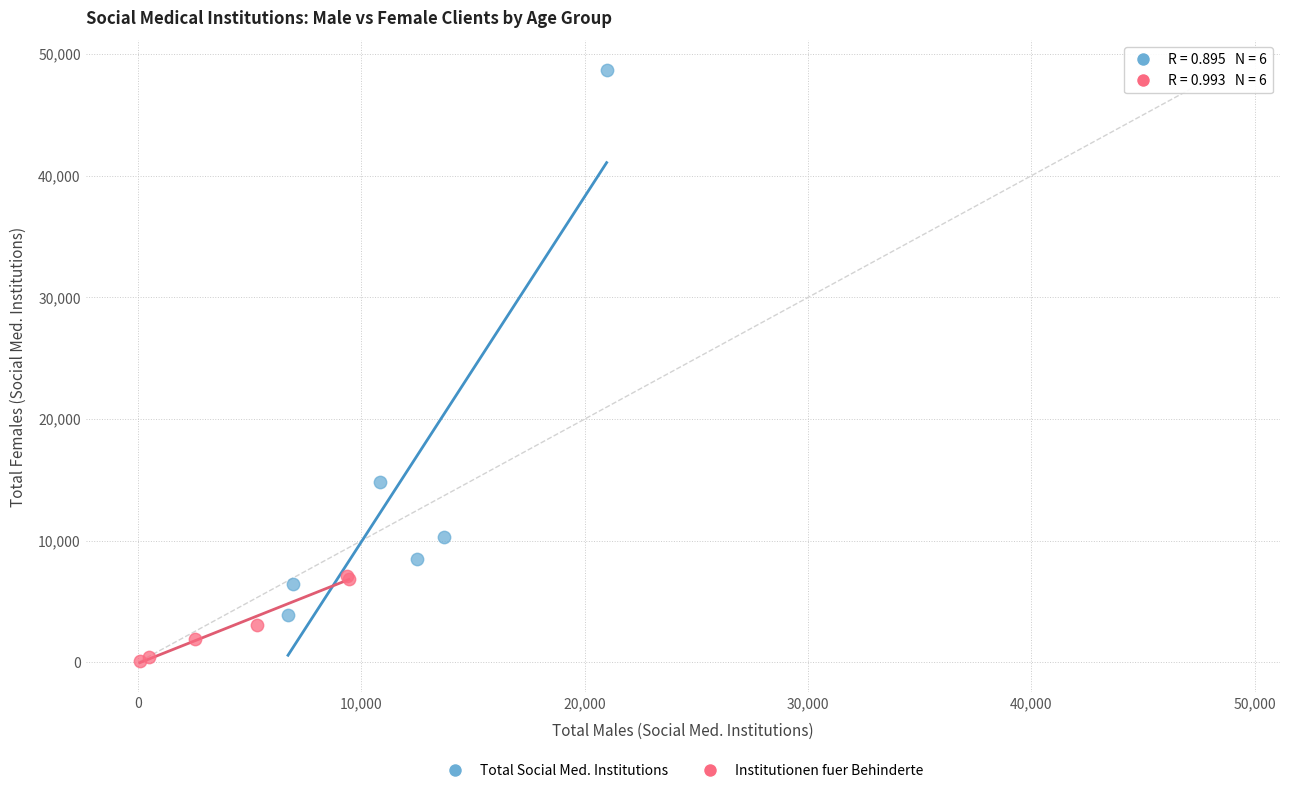

Which series contains the highest Y value?

Total Social Med. Institutions